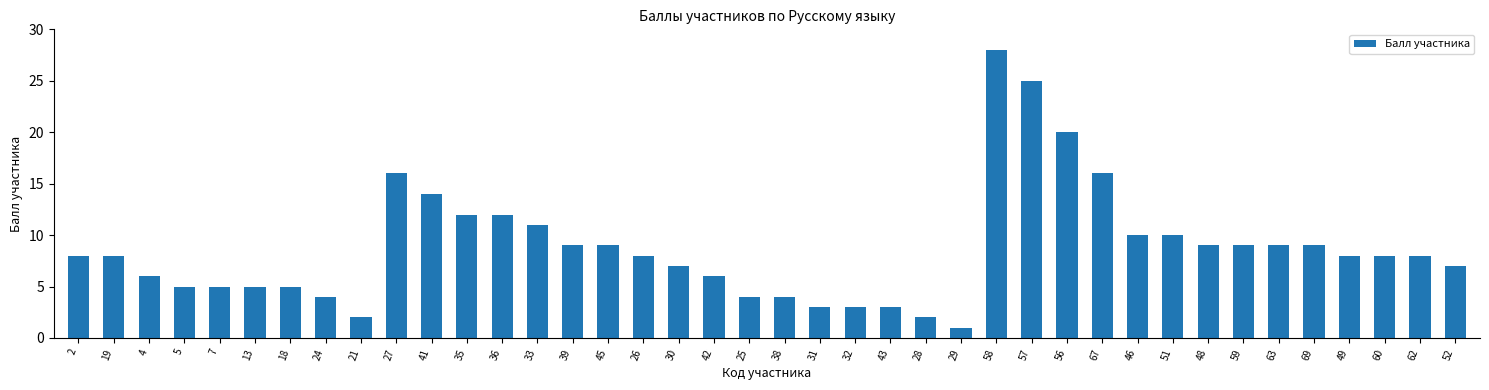

Which category has the lowest value across all series?

29